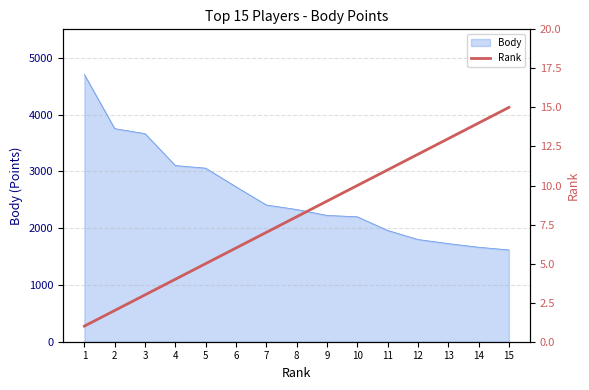

The chart shows a value of 14 at 14. True or false?

True